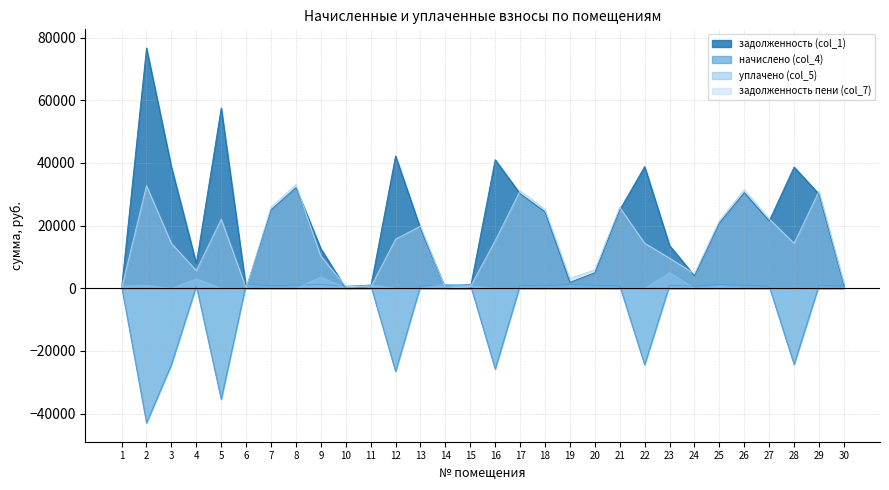

What is the difference between the highest and lowest values at 9?

11405.0